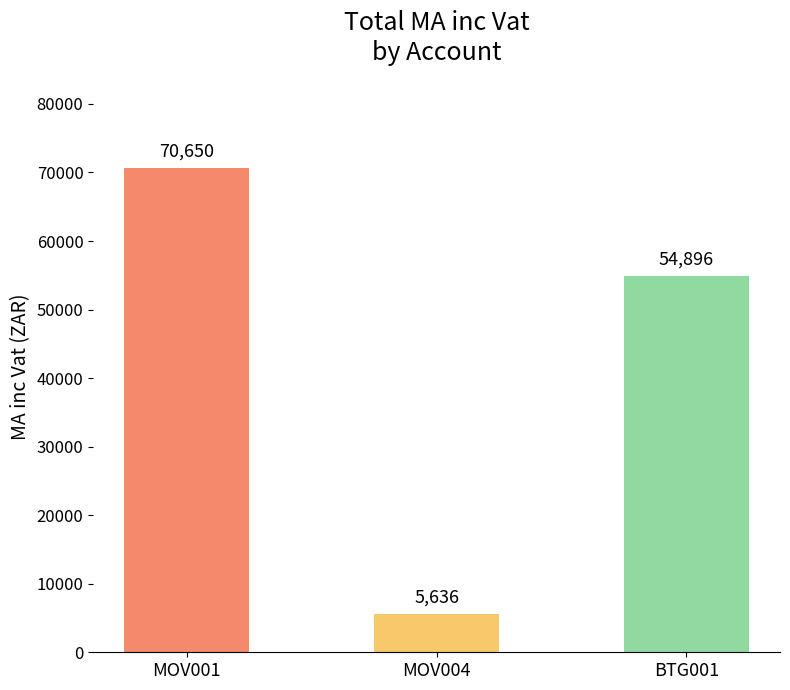

What is the difference between the maximum and second lowest values?

15753.6